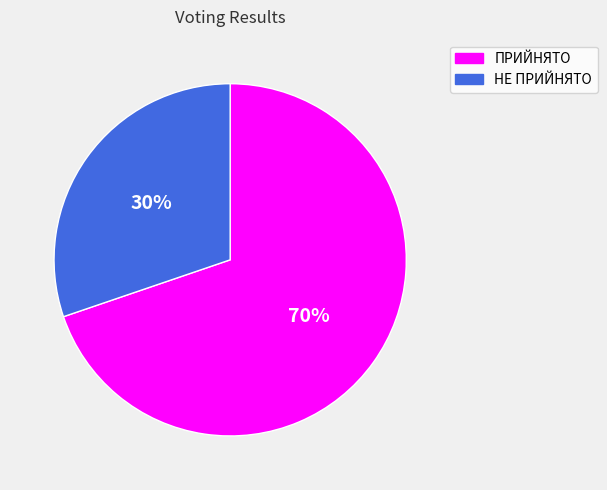

What percentage is the НЕ ПРИЙНЯТО slice, to the nearest percent?

30%